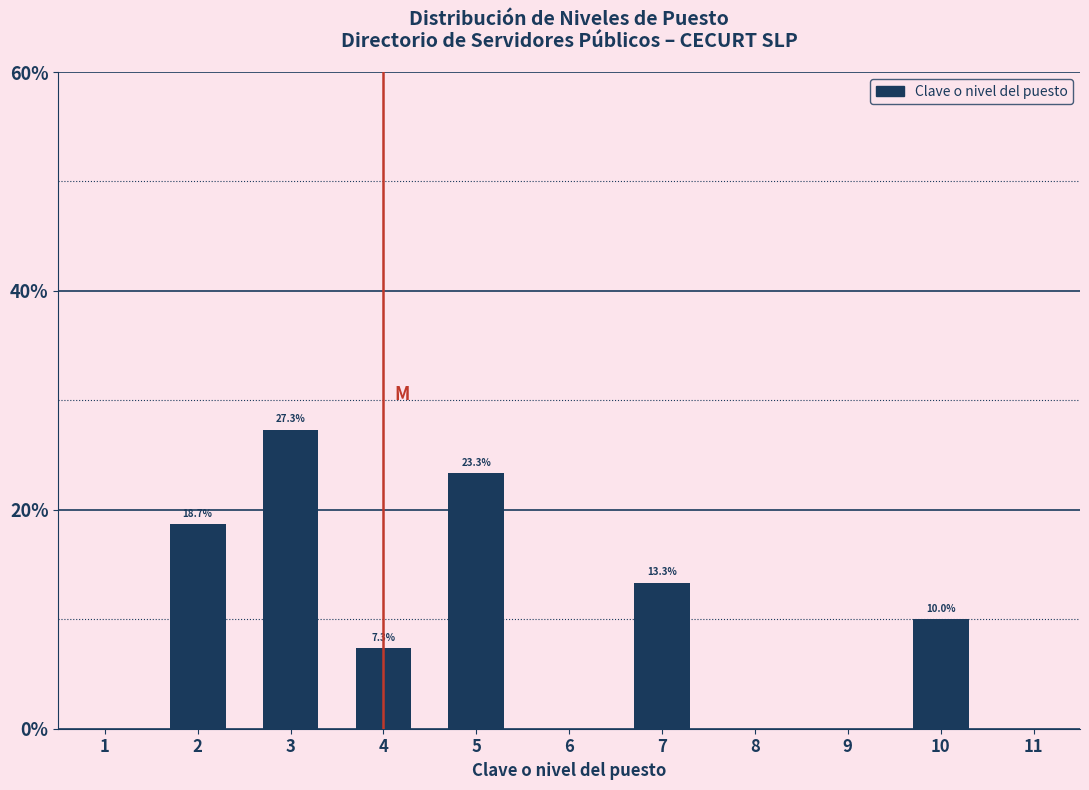

Reading left to right, what are all the values shown in this chart?

1=0.0	2=18.7	3=27.3	4=7.3	5=23.3	6=0.0	7=13.3	8=0.0	9=0.0	10=10.0	11=0.0